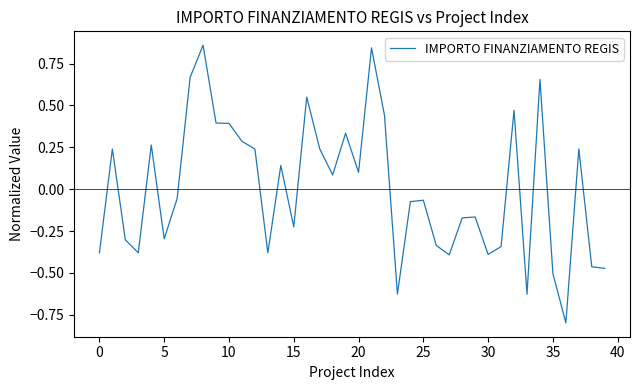

What is the difference between the maximum and second lowest values?

1.5